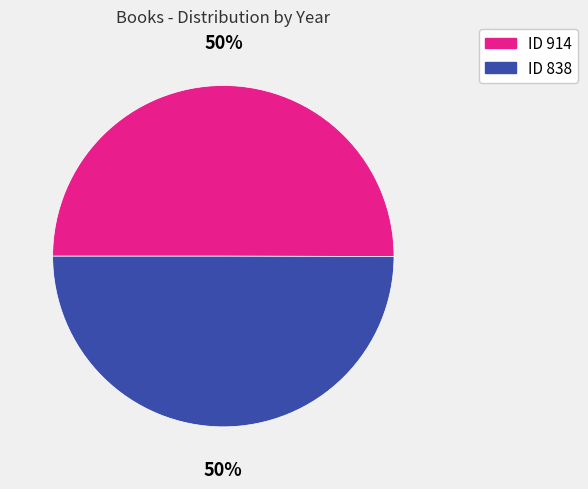

To the nearest percent, what is the average slice percentage?

50%